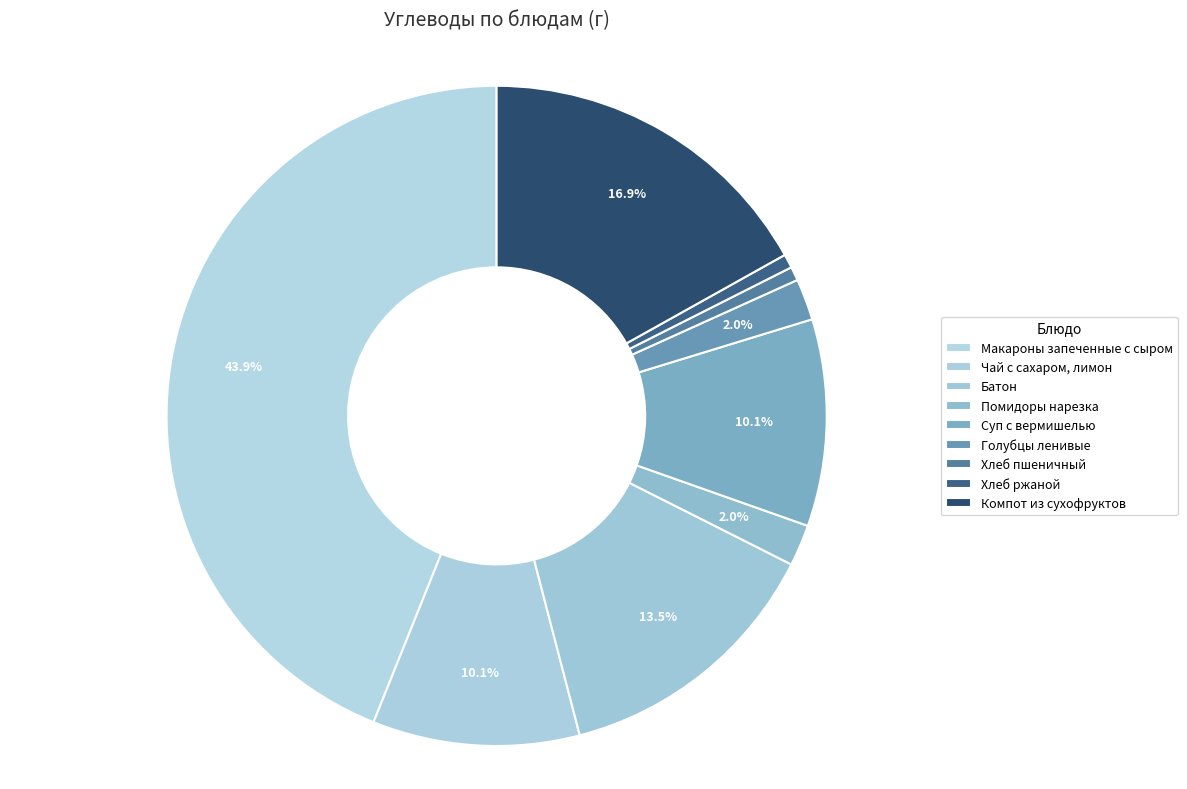

How many slices are in this pie chart?

9